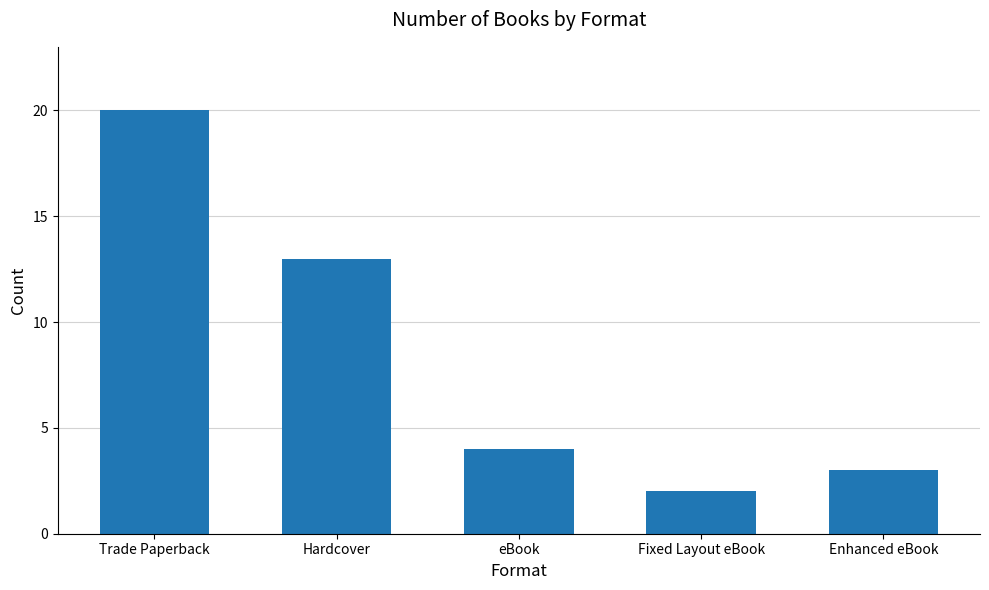

List the labels in order of value, smallest first.

Fixed Layout eBook, Enhanced eBook, eBook, Hardcover, Trade Paperback